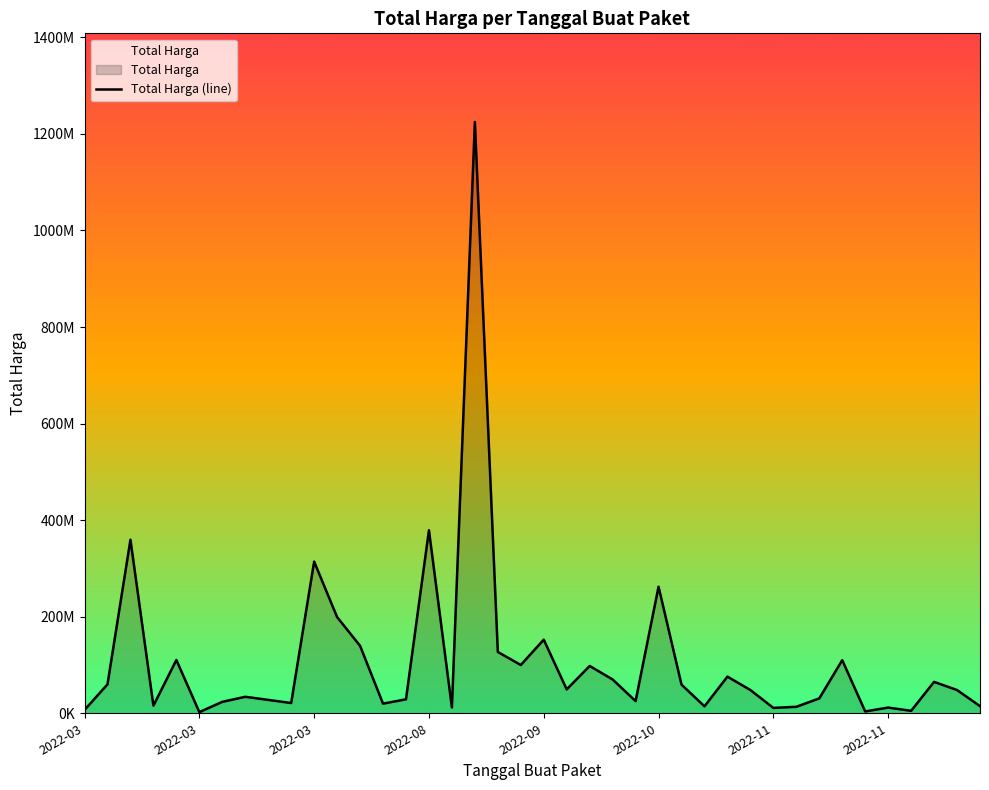

How many interior local peaks (higher than both neighbors) does the data have?

13